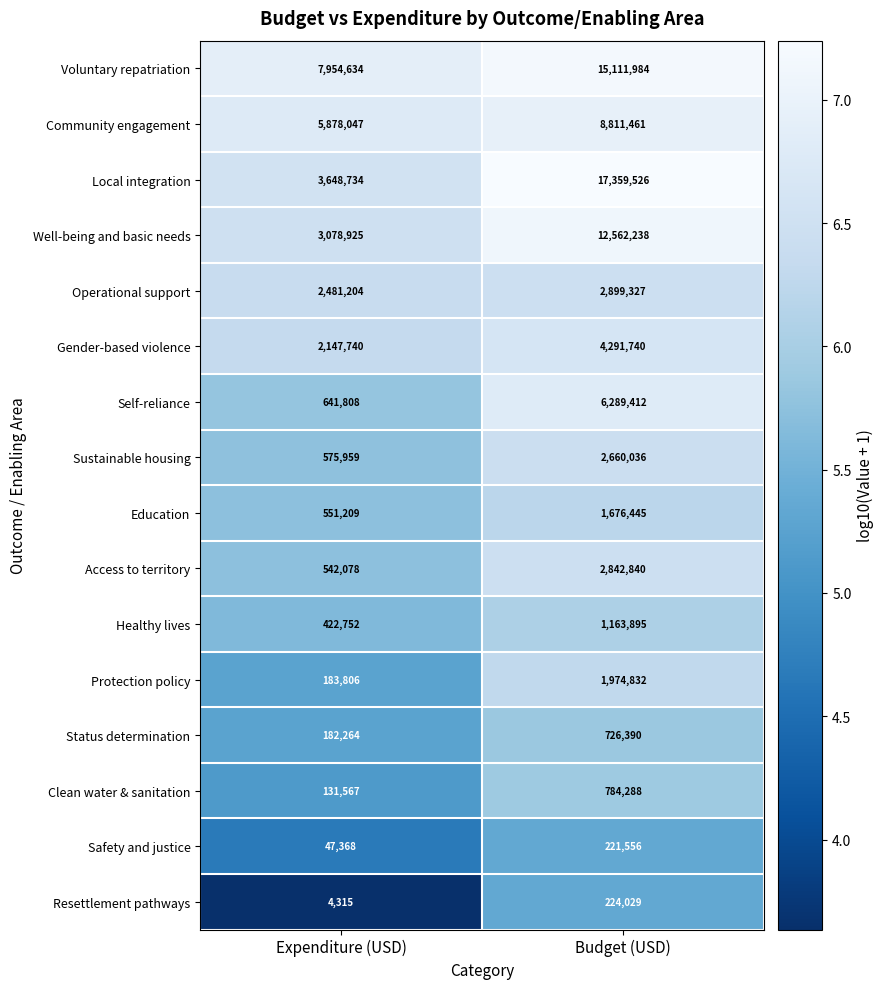

What is the spread (max minus min) of values at Budget (USD)?

17137970